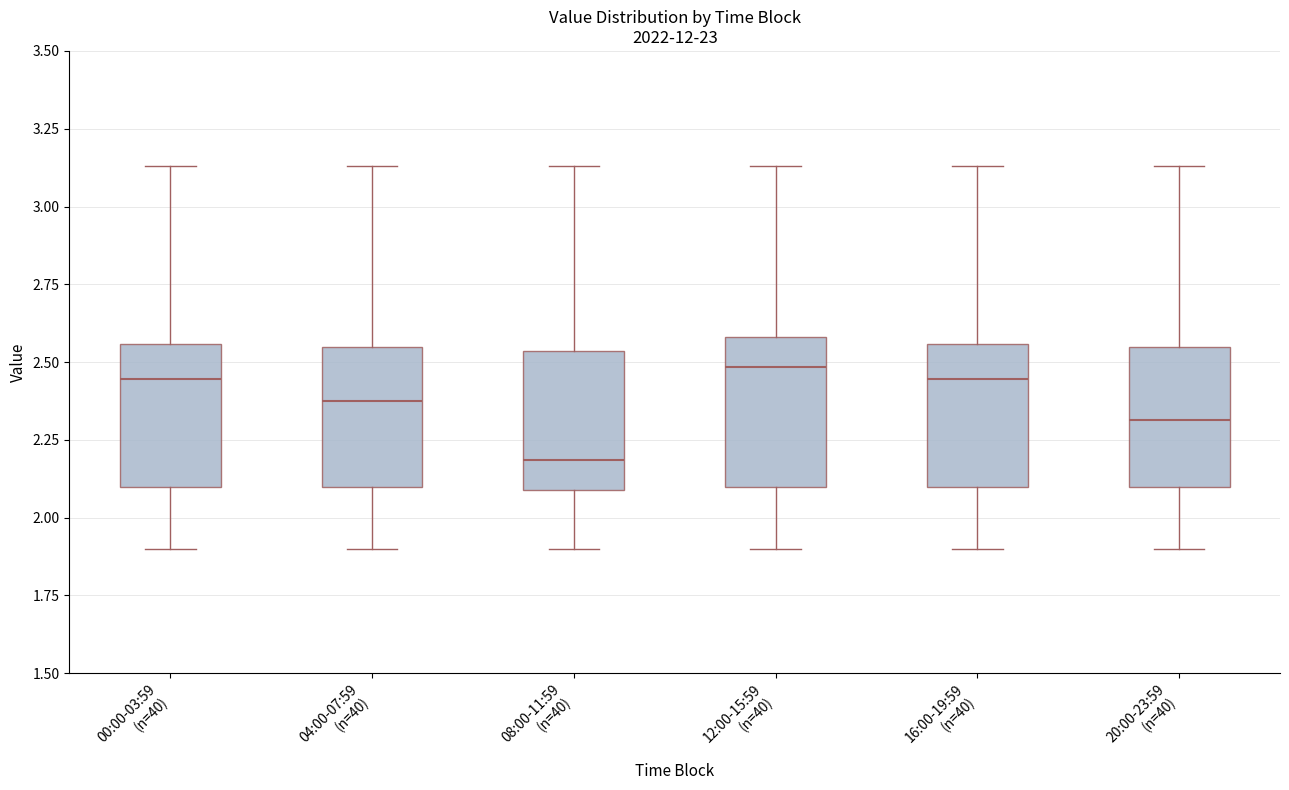

Where is the upper edge of the box for 08:00-11:59 (n=40) on the y-axis? The values are not printed on the chart, so give them approximately, as read against the axis.

2.55